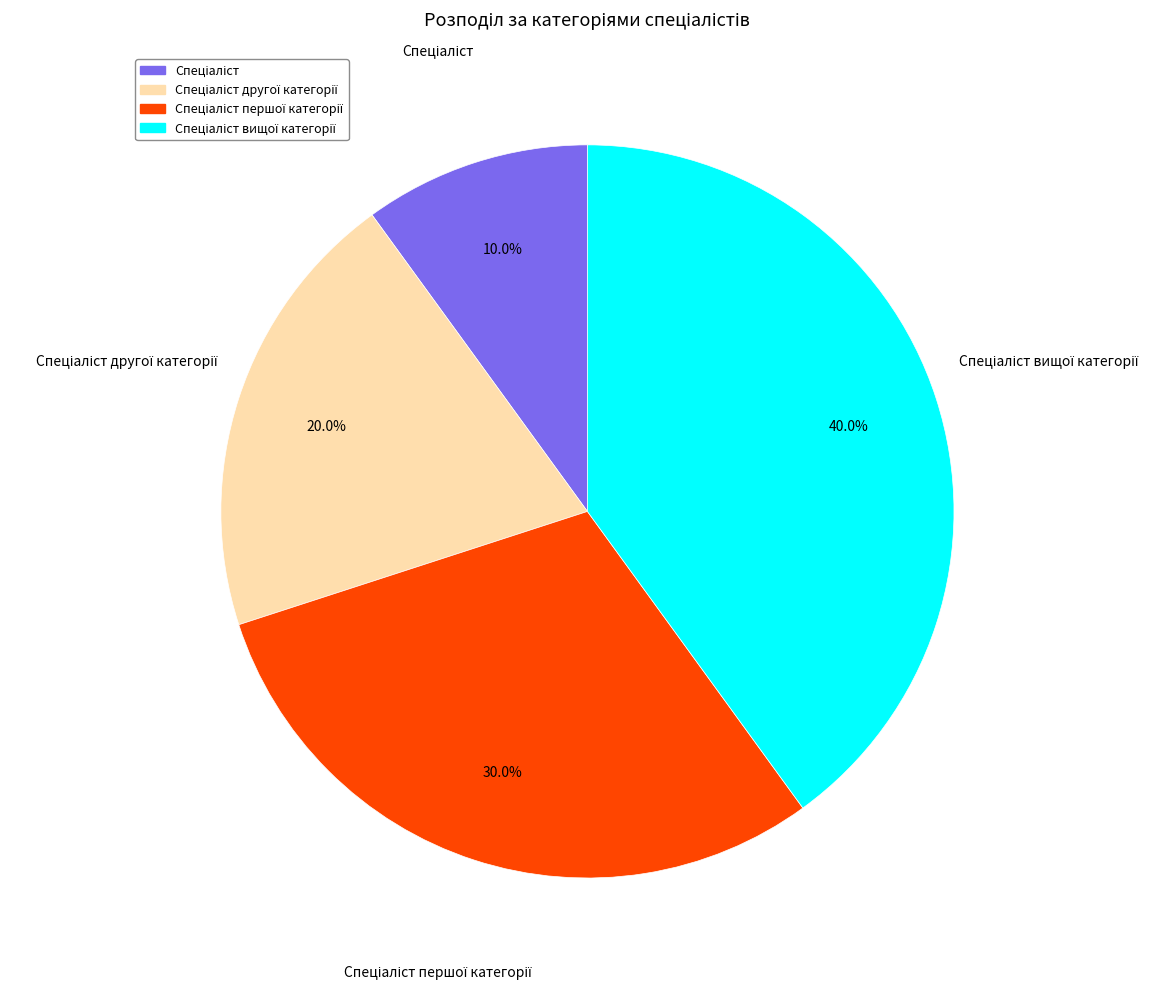

Does any single category account for the majority?

No